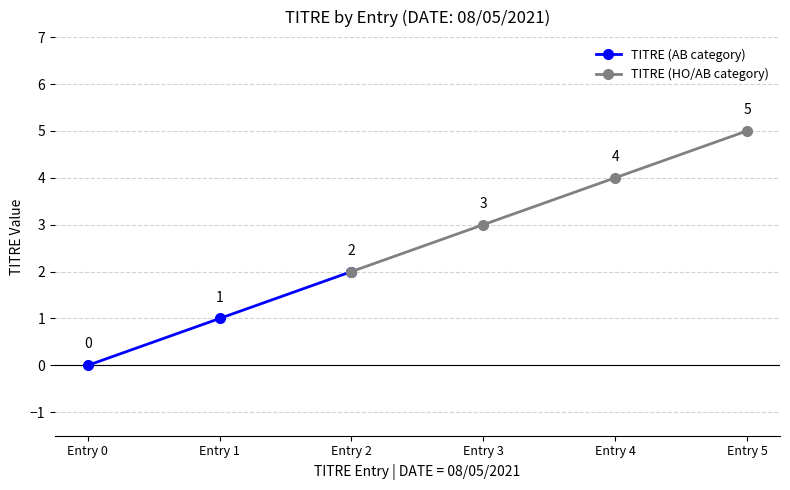

True or false: TITRE (AB category) has a value of 2 at Entry 2.

True